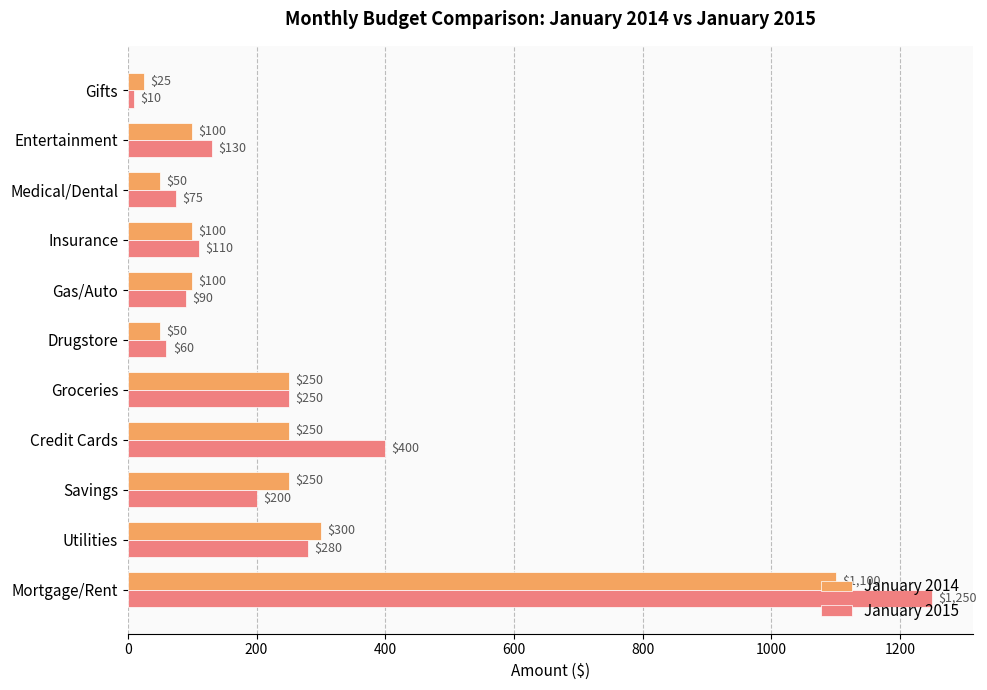

What is the smallest value displayed?

10